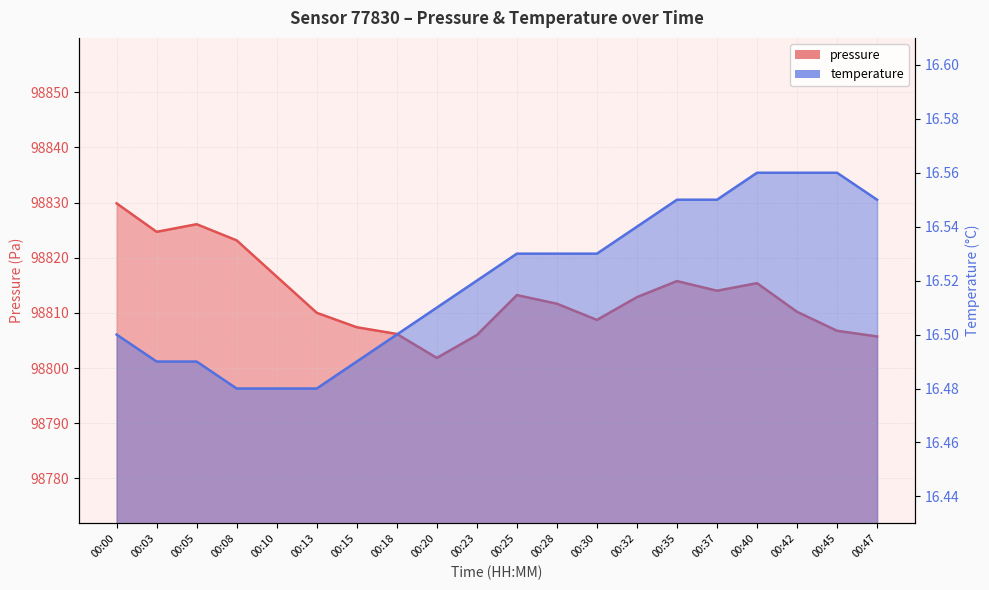

Rank the series at 00:42 from highest to lowest value.

pressure, temperature